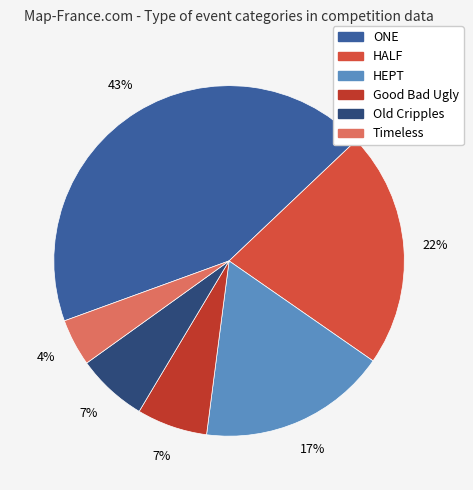

To the nearest percent, what is the difference between the largest and smallest slice percentages?

39%